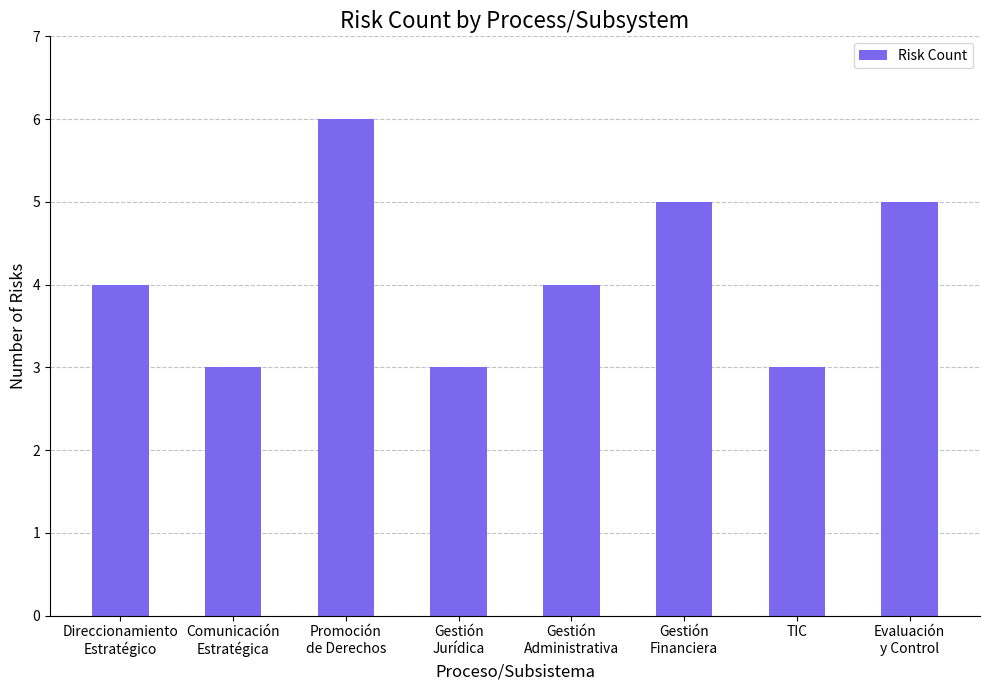

Is it true that the value at TIC is 3?

True